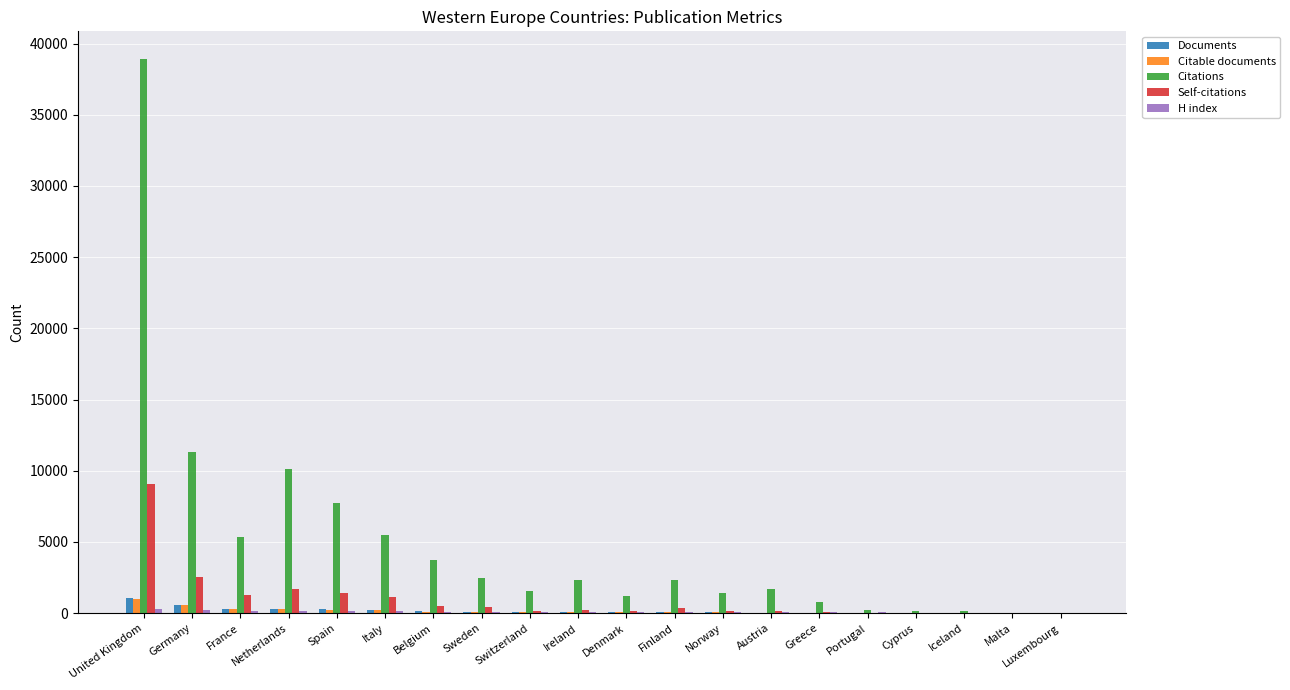

What is the sum of all Citations values?

97218